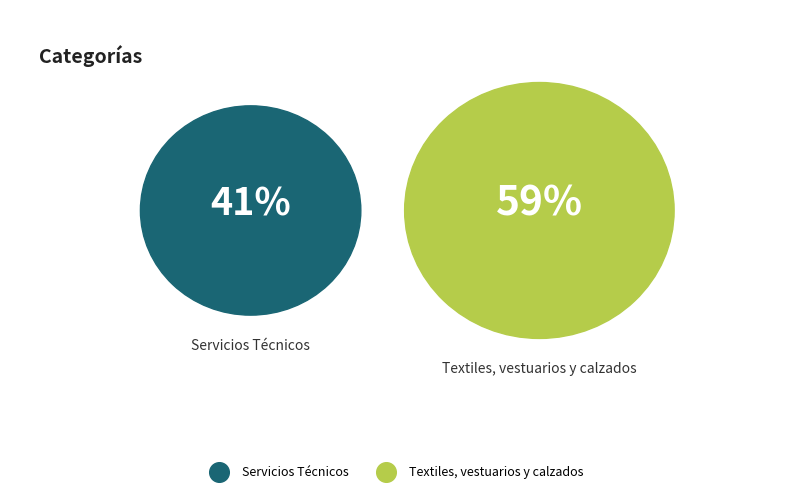

Rank the categories by value from lowest to highest.

Servicios Técnicos, Textiles, vestuarios y calzados